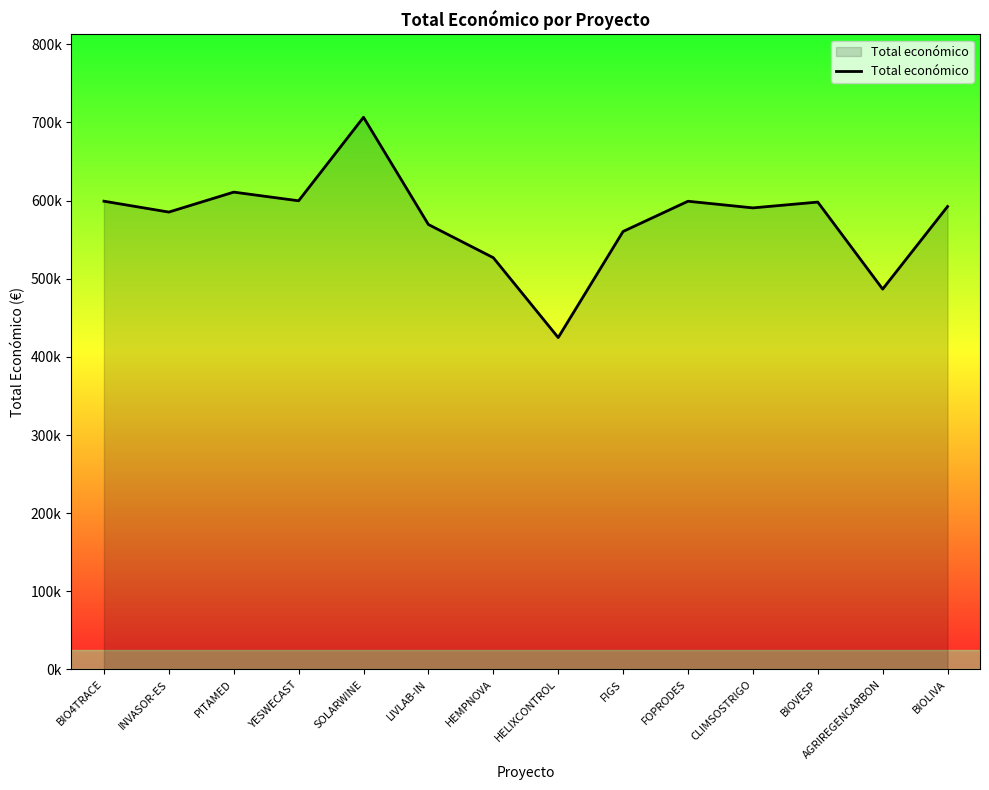

Is this an area chart (filled region under the line)?

Yes